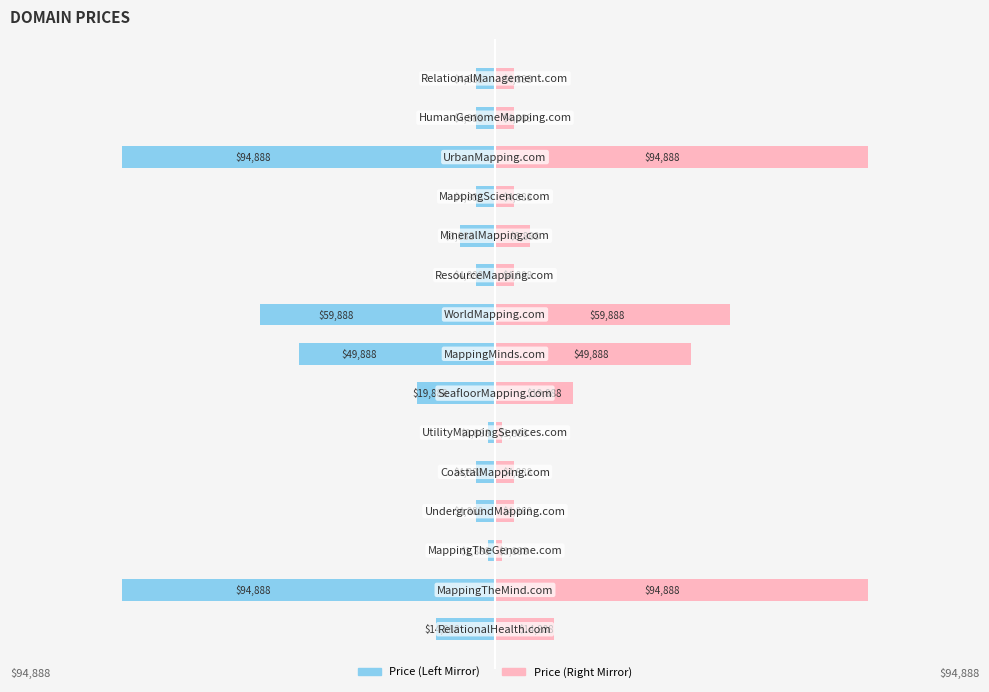

Which series has the largest range (max minus min)?

Price (Left)